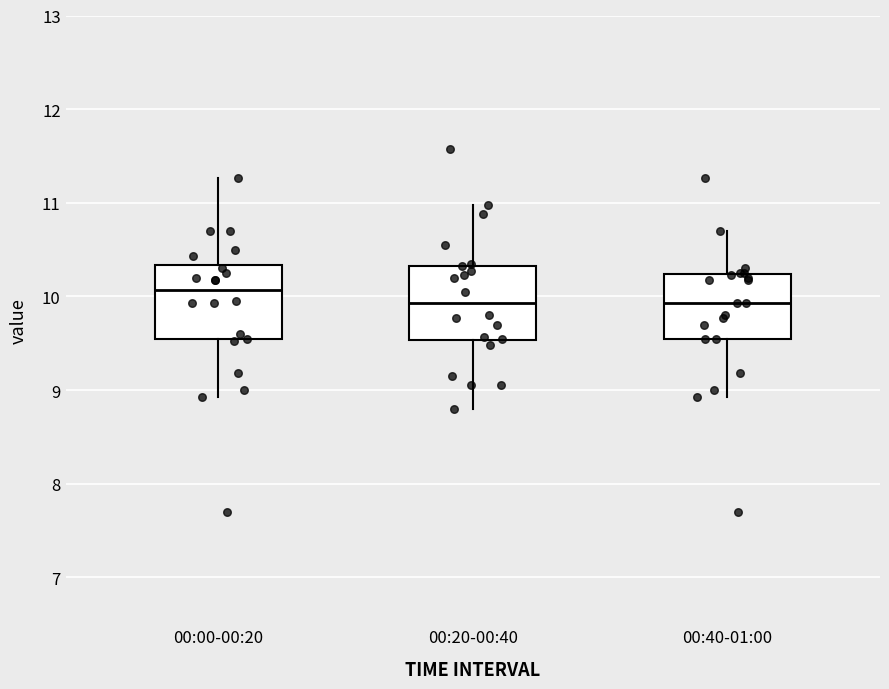

Reading left to right, read every box against the y-axis: the position of its median line, the range the box covers, and the ends of its whiskers. The values are not printed on the chart, so give them approximately, as read against the axis.

00:00-00:20: median 10.1, box 9.5 to 10.3, whiskers 8.9 to 11.3
00:20-00:40: median 9.9, box 9.5 to 10.3, whiskers 8.8 to 11.0
00:40-01:00: median 9.9, box 9.6 to 10.2, whiskers 8.9 to 10.7